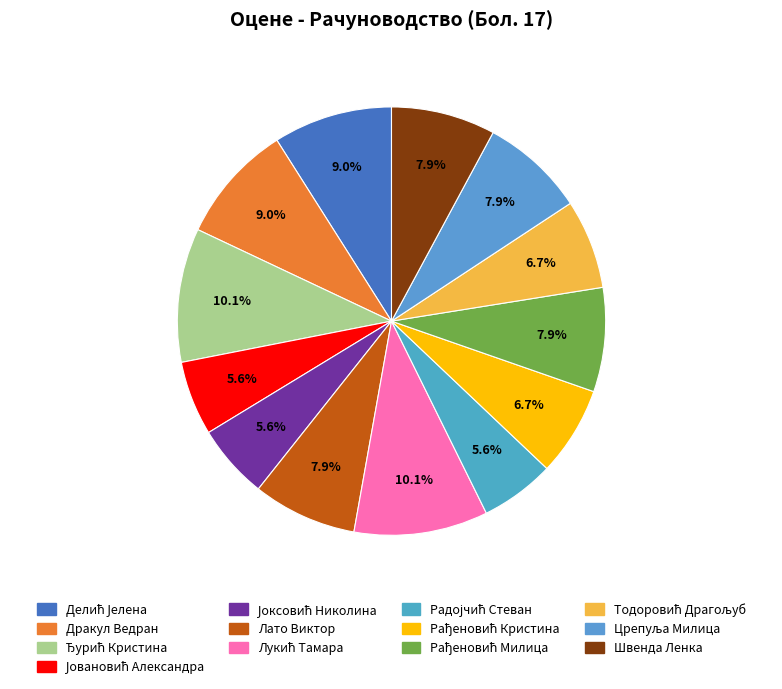

What is the smallest slice in the pie chart?

Јовановић Александра